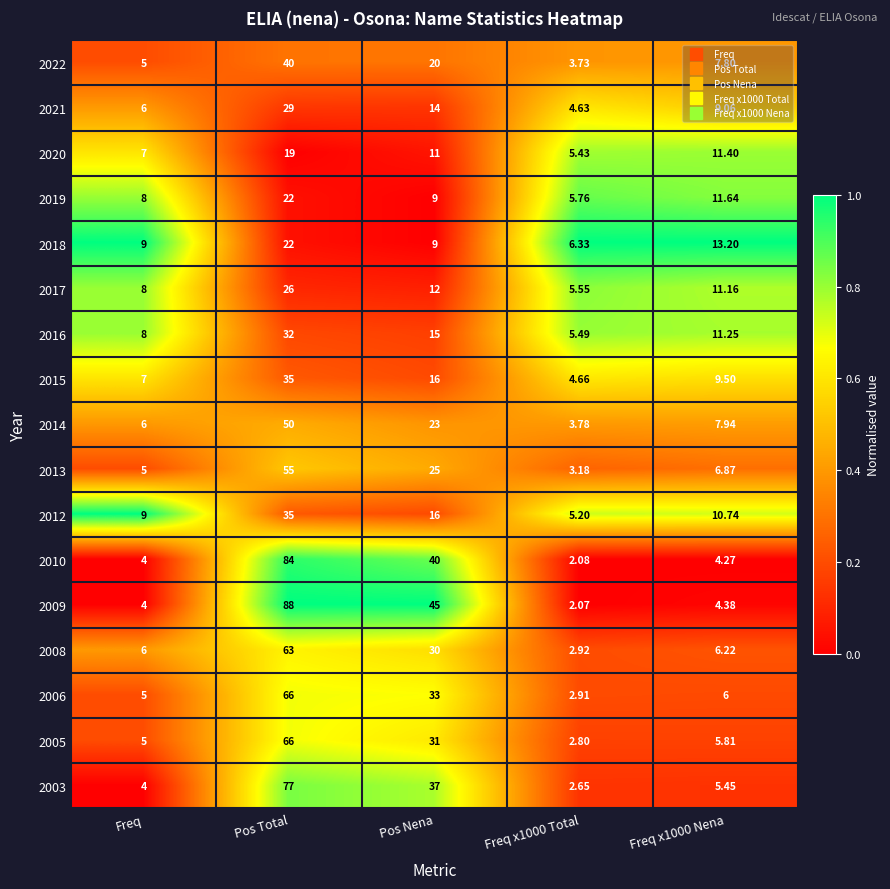

Where is 2006 nearest to the value 34?

Pos Nena